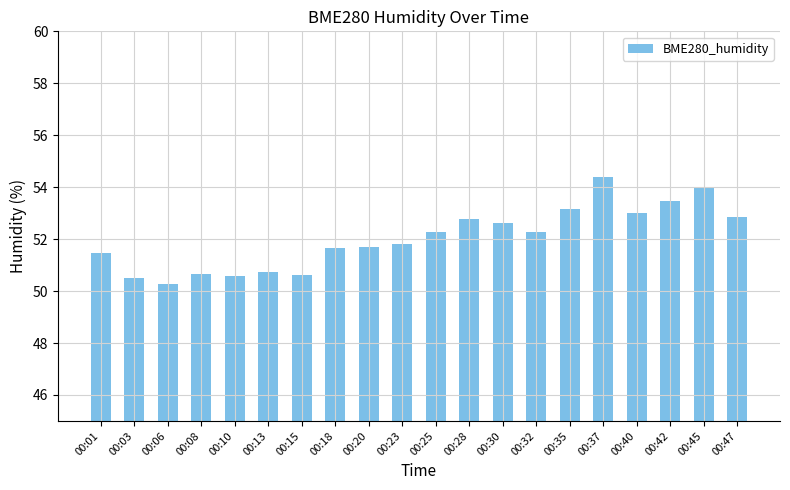

The value at 00:37 is 54.4. True or false?

True